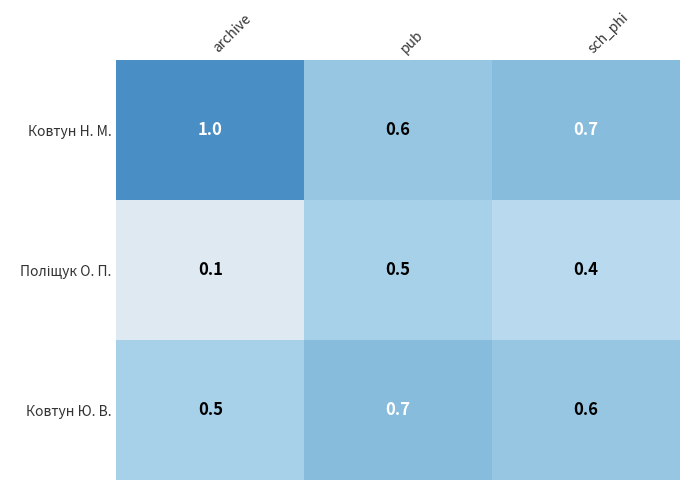

Which label corresponds to the smallest value in the chart?

archive